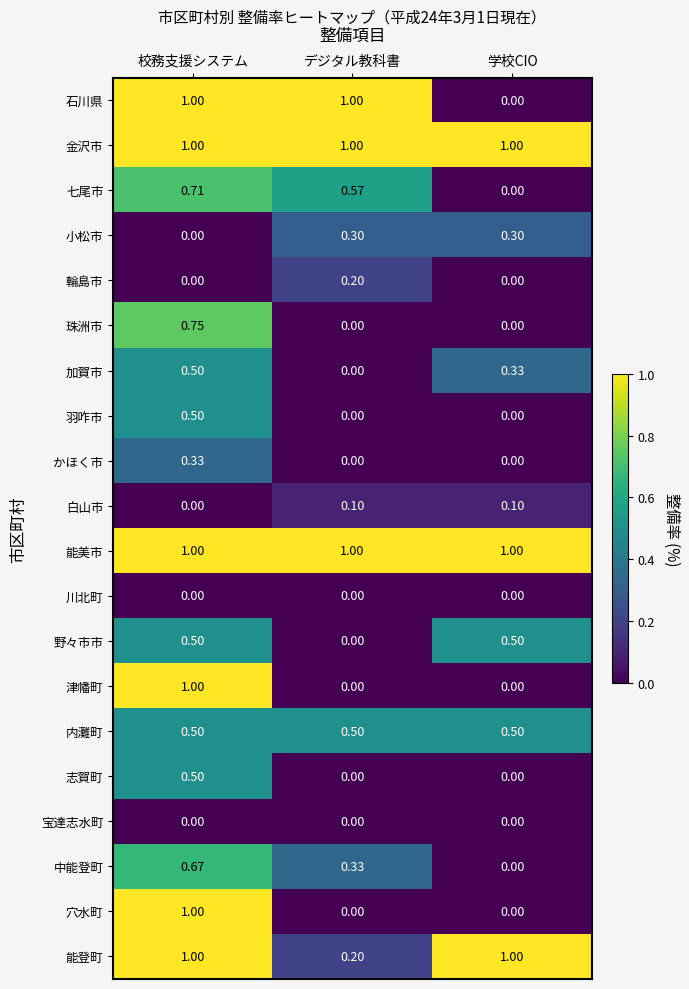

Where is 加賀市 nearest to the value 0?

デジタル教科書